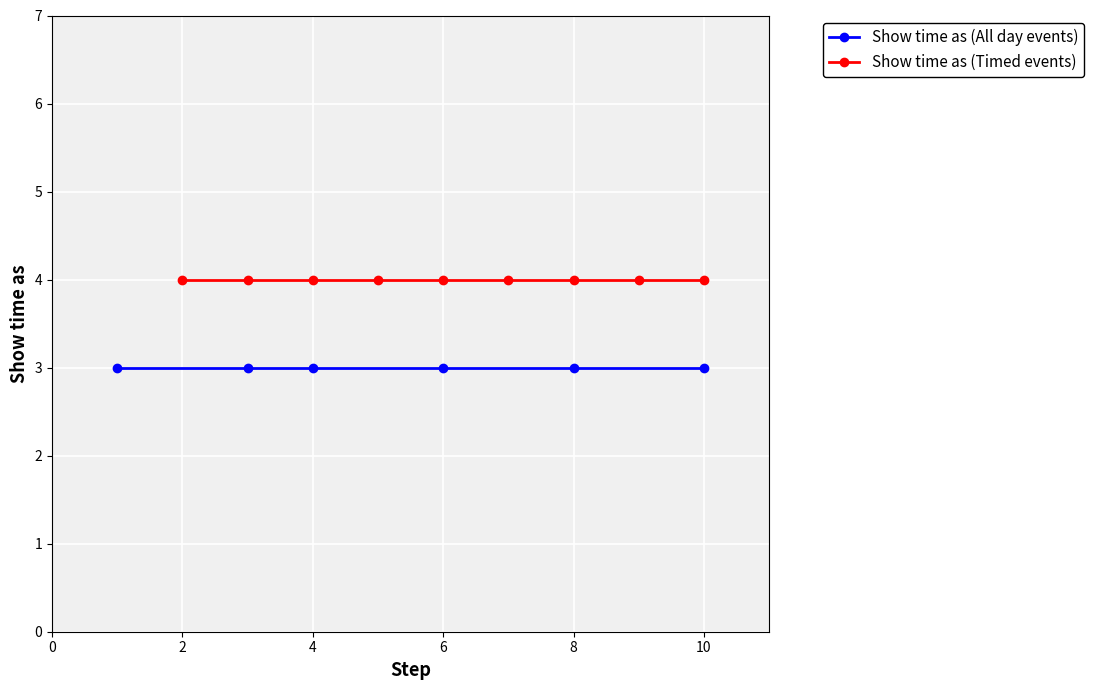

How many series are shown in this chart?

2